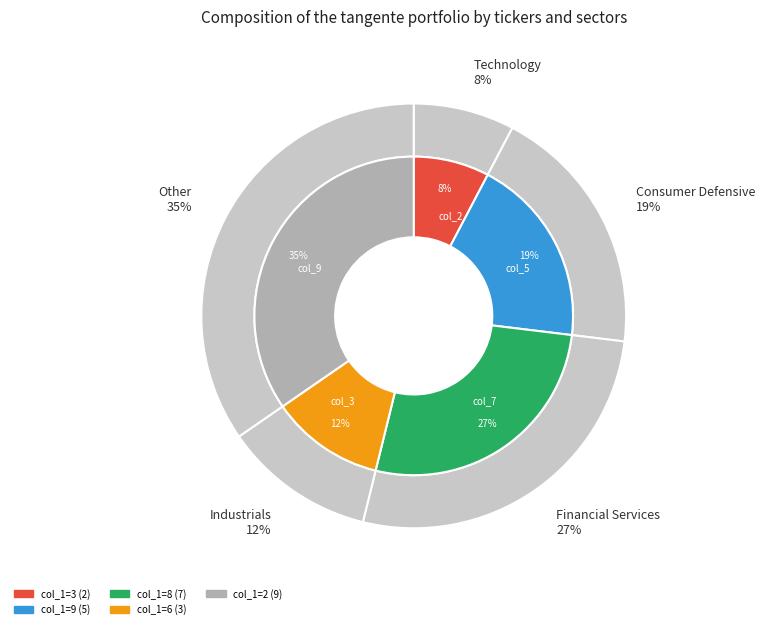

What is the largest slice in the pie chart?

2